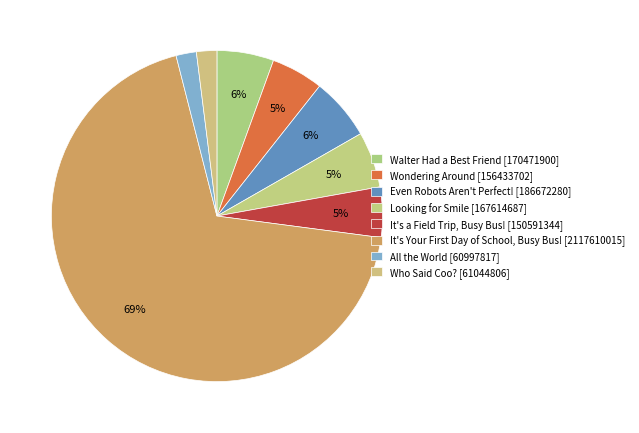

What is the ratio of the value at Walter Had a Best Friend [170471900] to the value at Looking for Smile [167614687]?

1.0